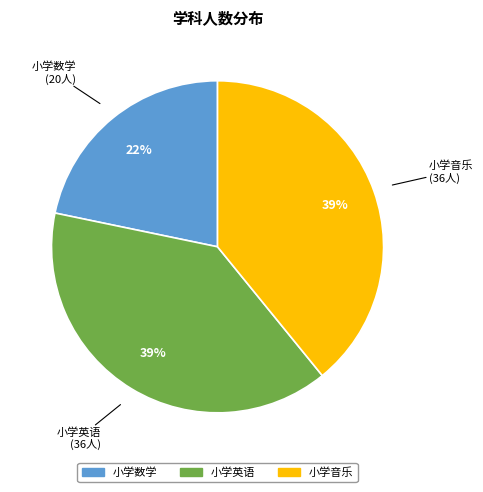

To the nearest percent, what is the combined percentage of 小学英语 and 小学音乐?

78%